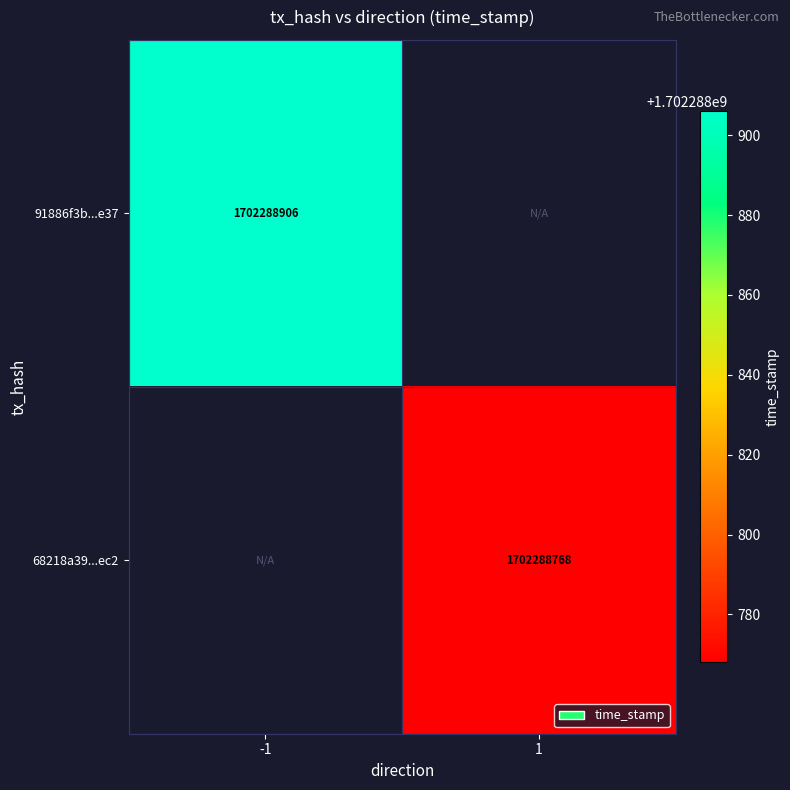

How many values in 68218a39fdbb04a3bfc64a6639a4a7111d48ec2 are above zero?

1